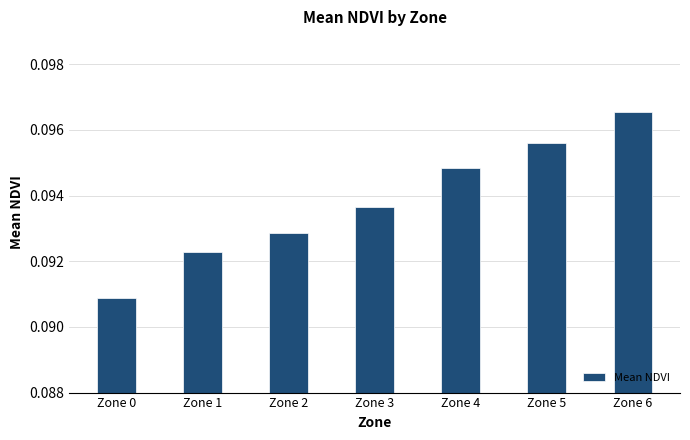

The value at Zone 4 is 0.2. True or false?

False